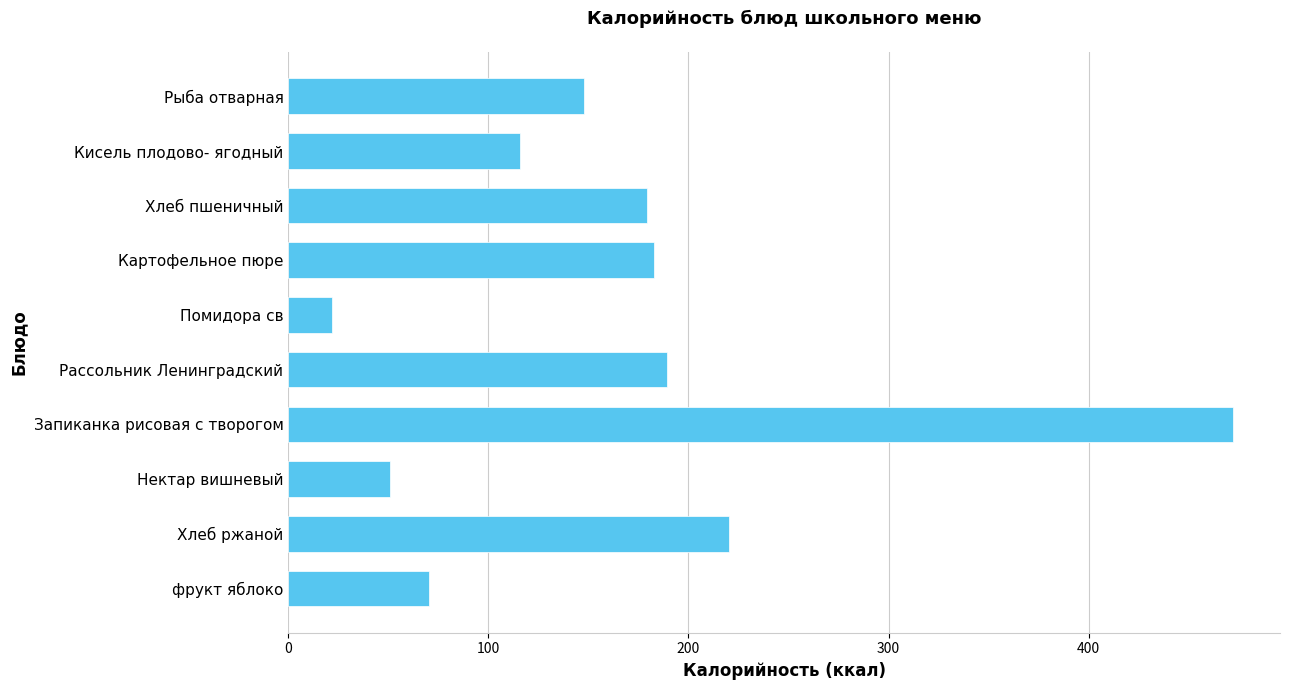

What is the maximum value shown in the chart?

472.0